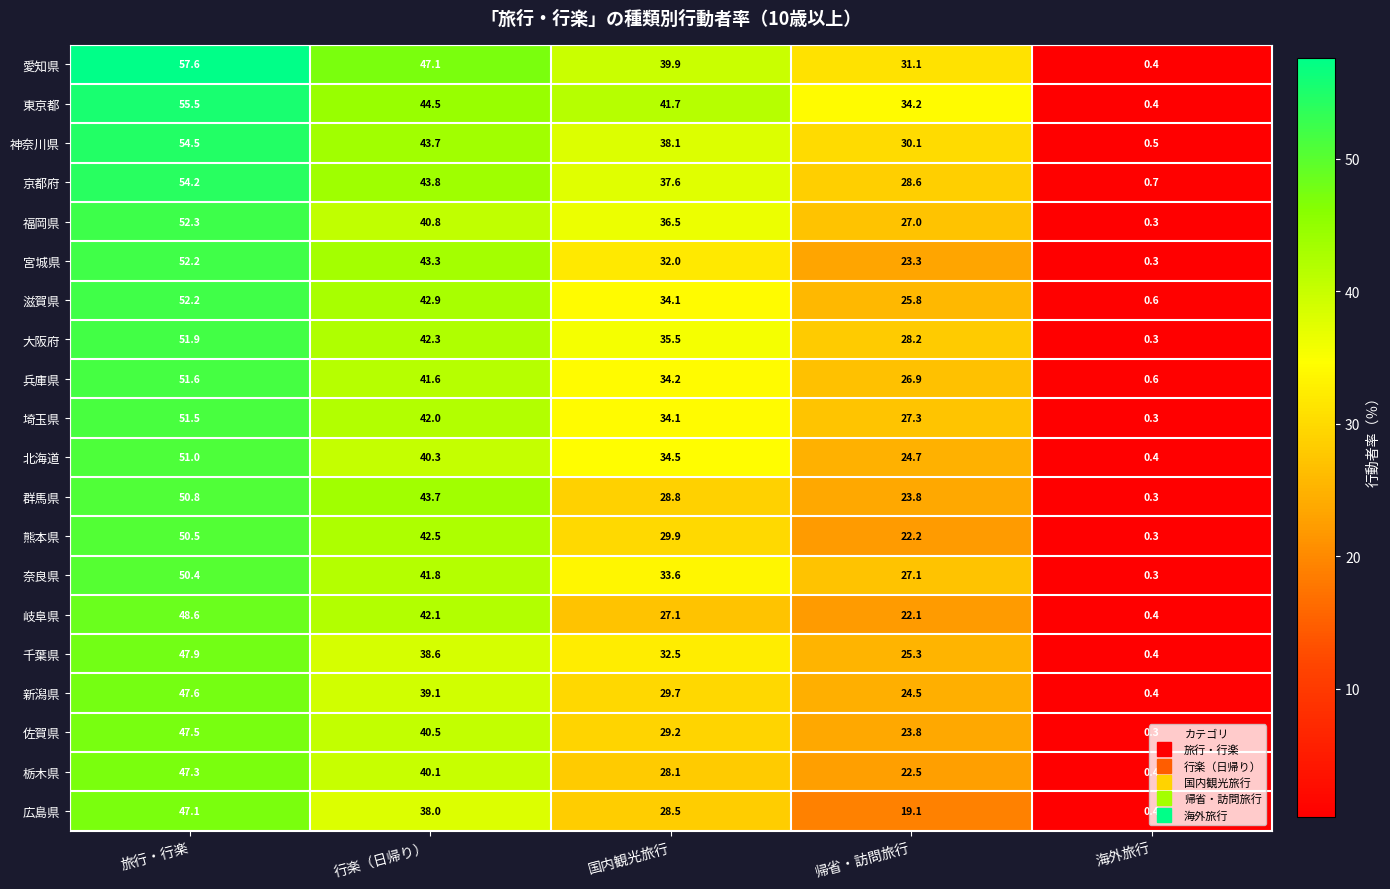

Read the 福岡県 value at 海外旅行.

0.3